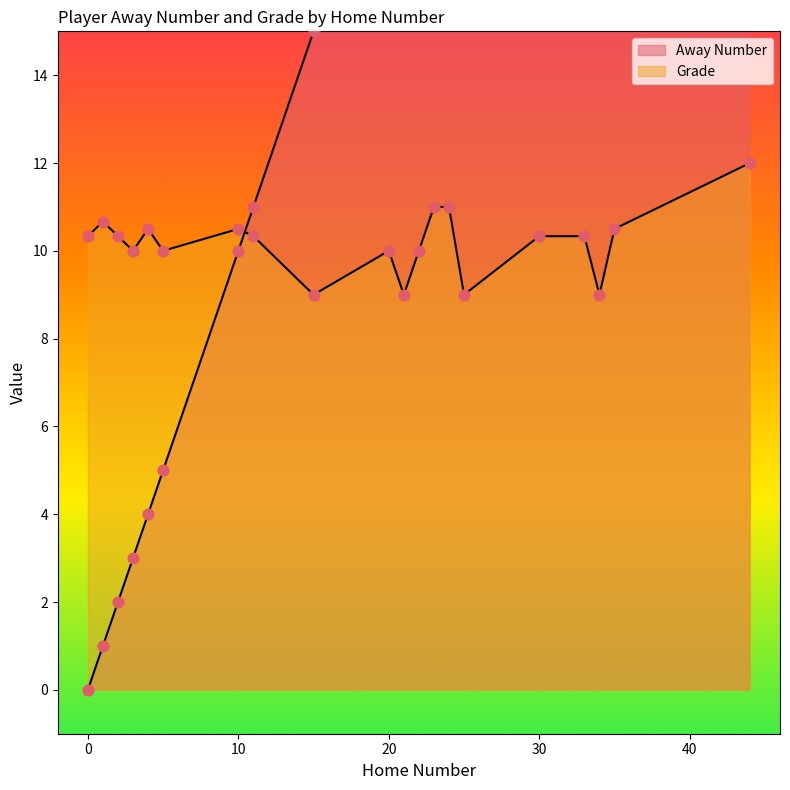

Which series has the largest total across all categories?

Away Number